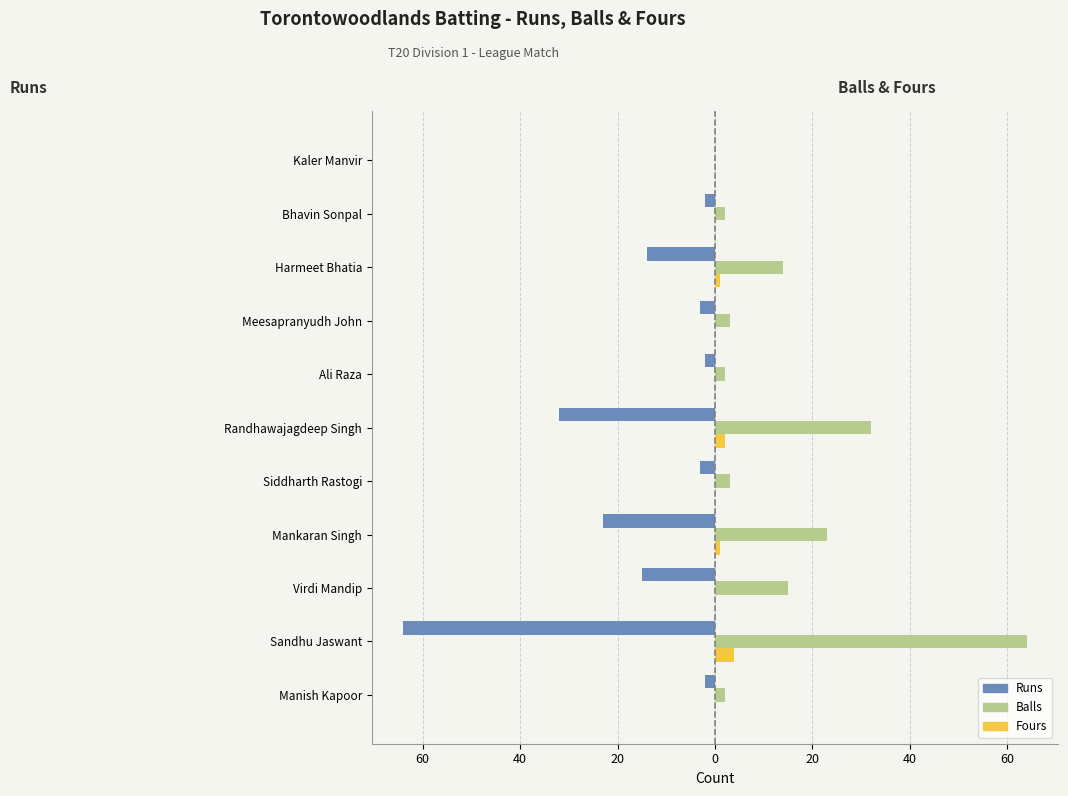

Reading left to right, extract all data points from this chart.

Runs: -2	-64	-15	-23	-3	-32	-2	-3	-14	-2	0
Balls: 2	64	15	23	3	32	2	3	14	2	0
Fours: 0	4	0	1	0	2	0	0	1	0	0